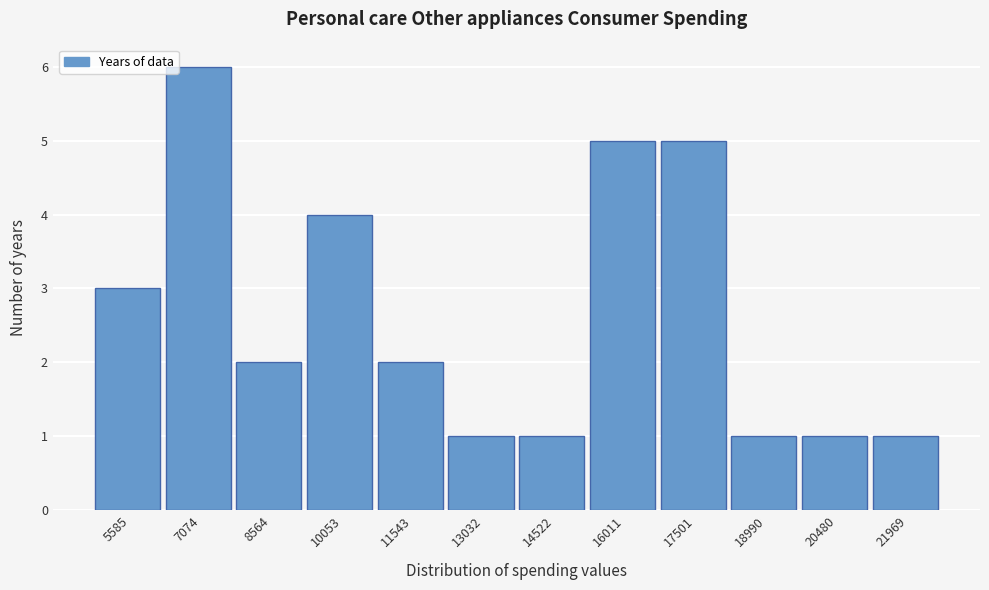

Which range on the x-axis has the tallest bar?

6400 to 7800